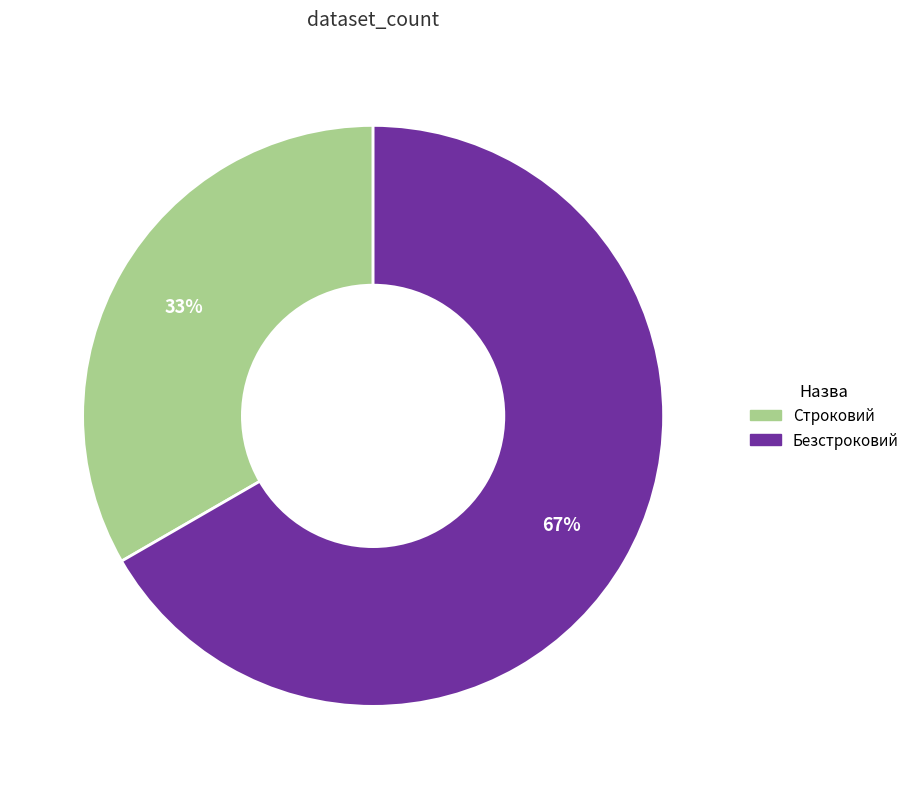

The Безстроковий slice represents 67% of the pie. True or false?

True